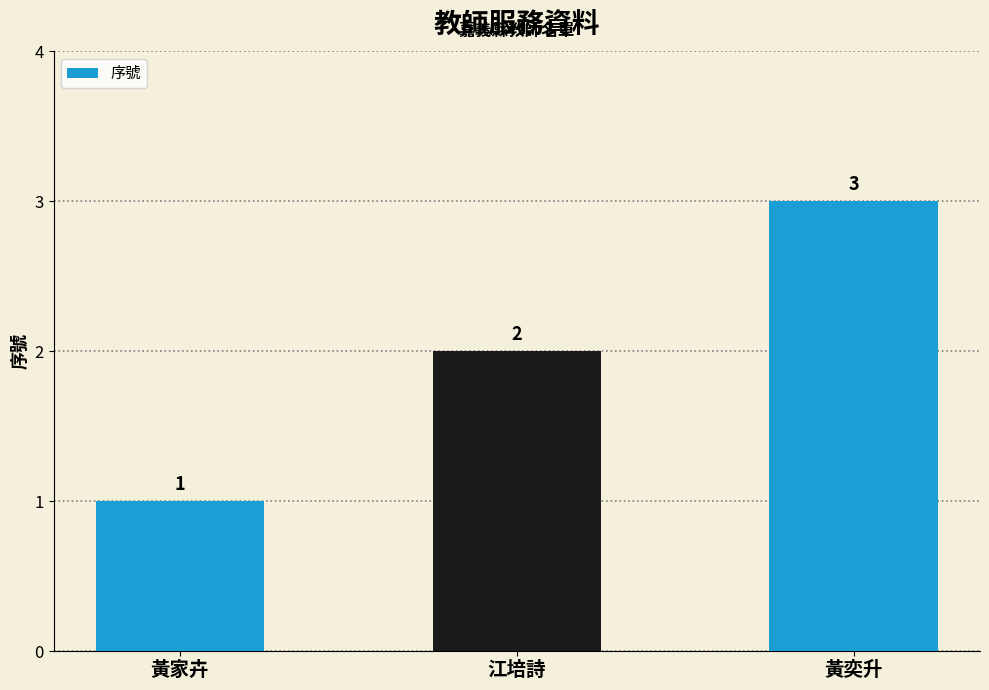

What is the sum of all values?

6